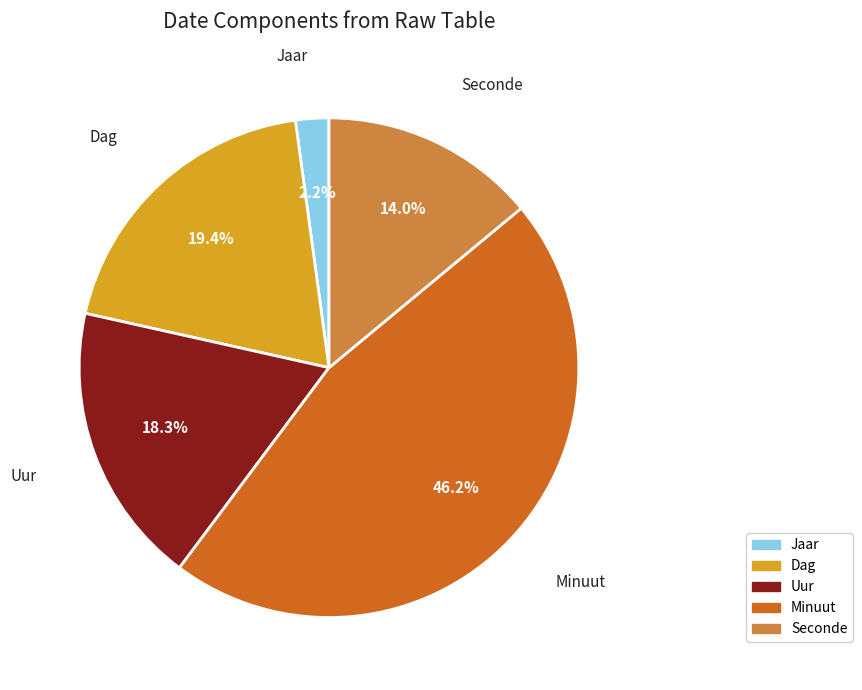

Does Minuut account for over 50% of the chart?

No